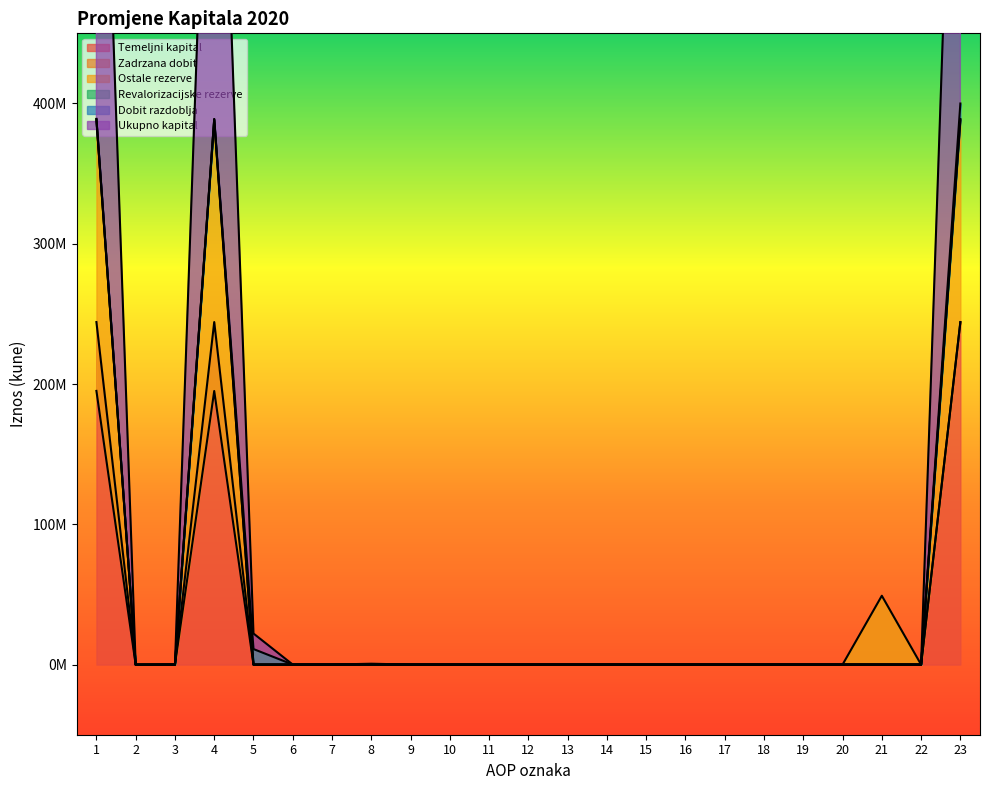

True or false: Zadrzana dobit and Ukupno kapital cross at least once.

False